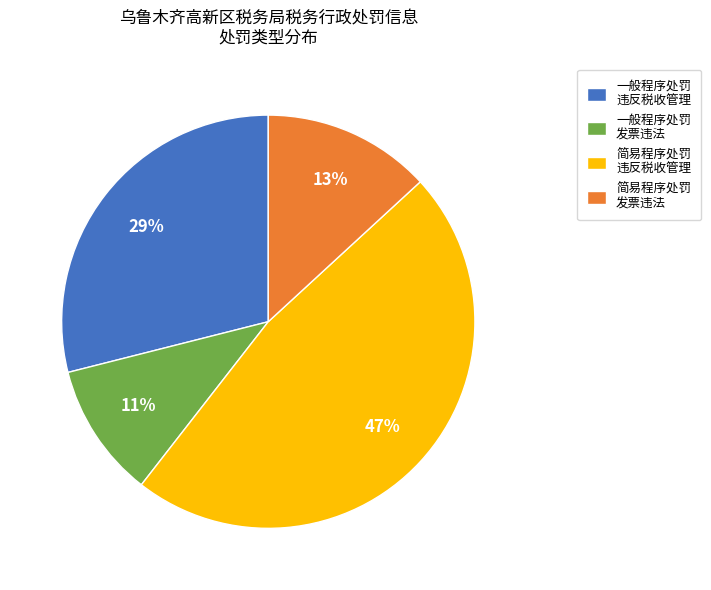

Is there any slice that represents more than half of the pie?

No